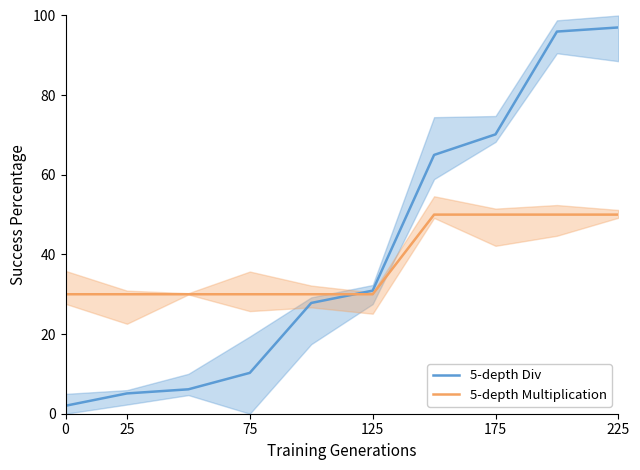

What is the highest value of the 5-depth Multiplication series?

50.0